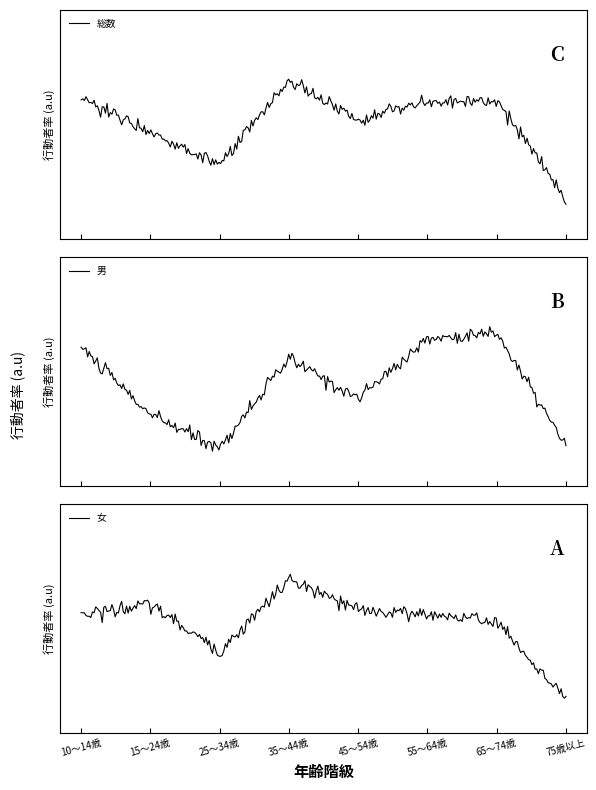

Is this an area chart (filled region under the line)?

No